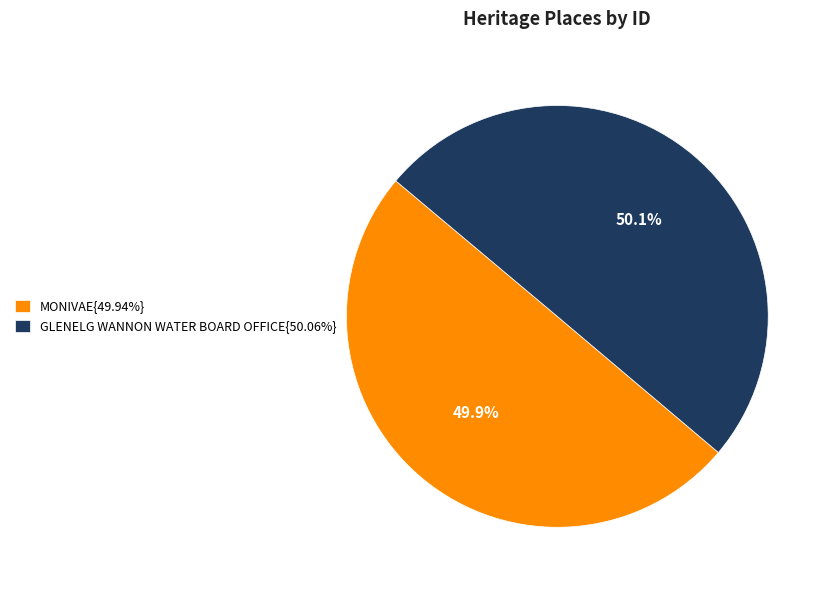

Do GLENELG WANNON WATER BOARD OFFICE{50.06%} and MONIVAE{49.94%} together represent more than half of the pie?

Yes